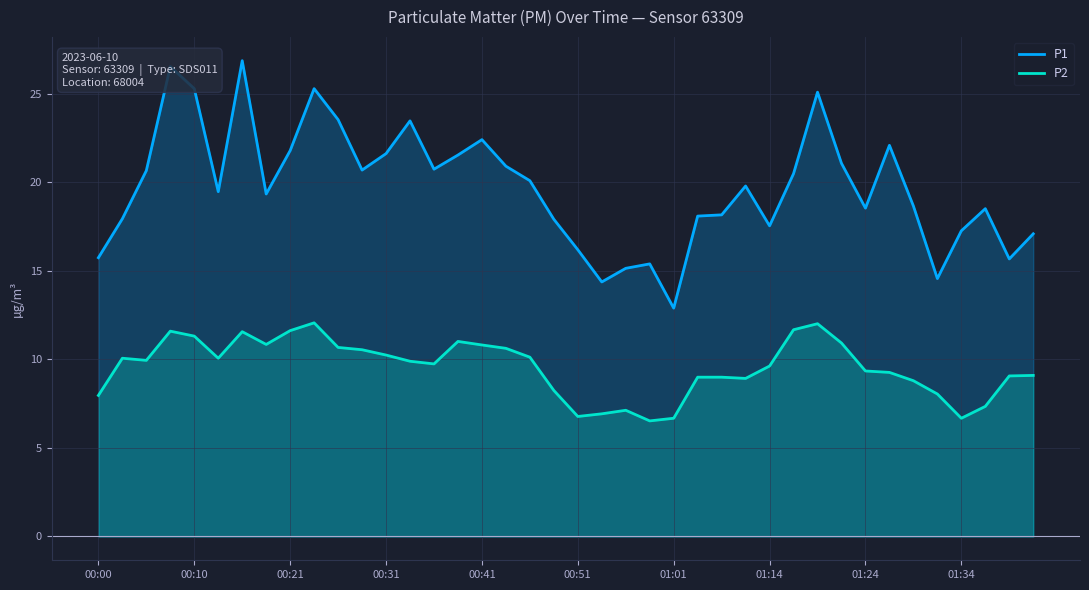

What is the average value of the P2 series?

9.5